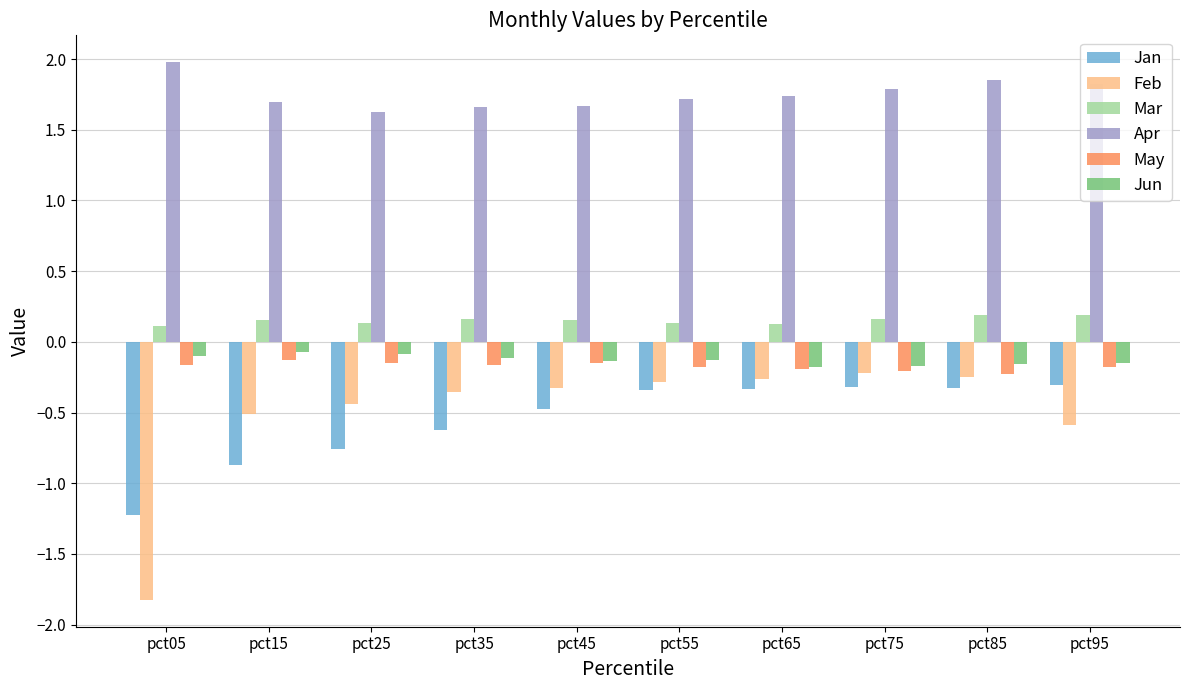

Is it true that Feb equals -0.5 at pct35?

False